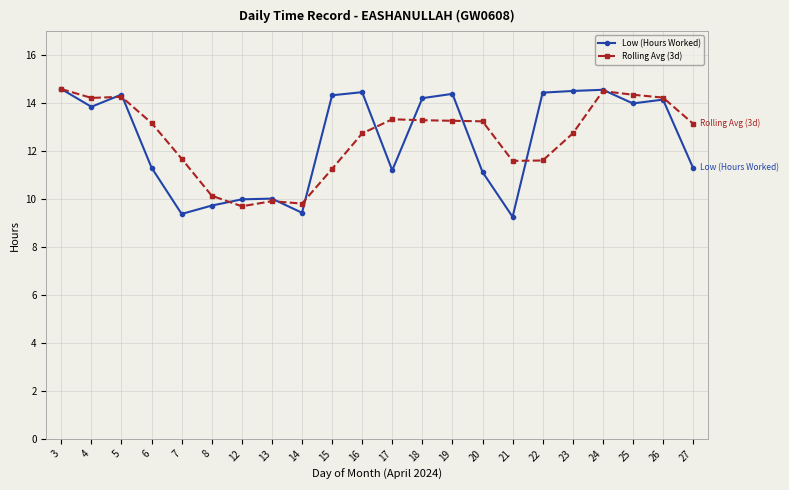

What is the value of the Rolling Avg (3d) point at the 20th from the left?

14.4